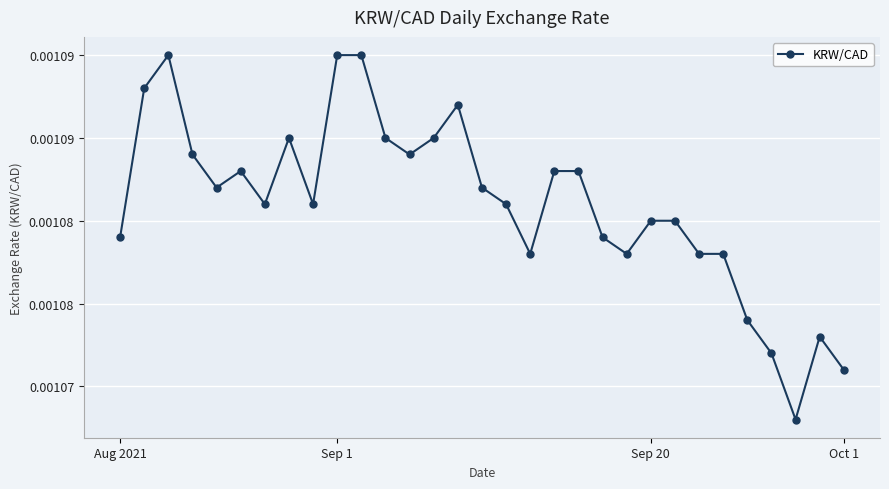

Which label corresponds to the smallest value in the chart?

28